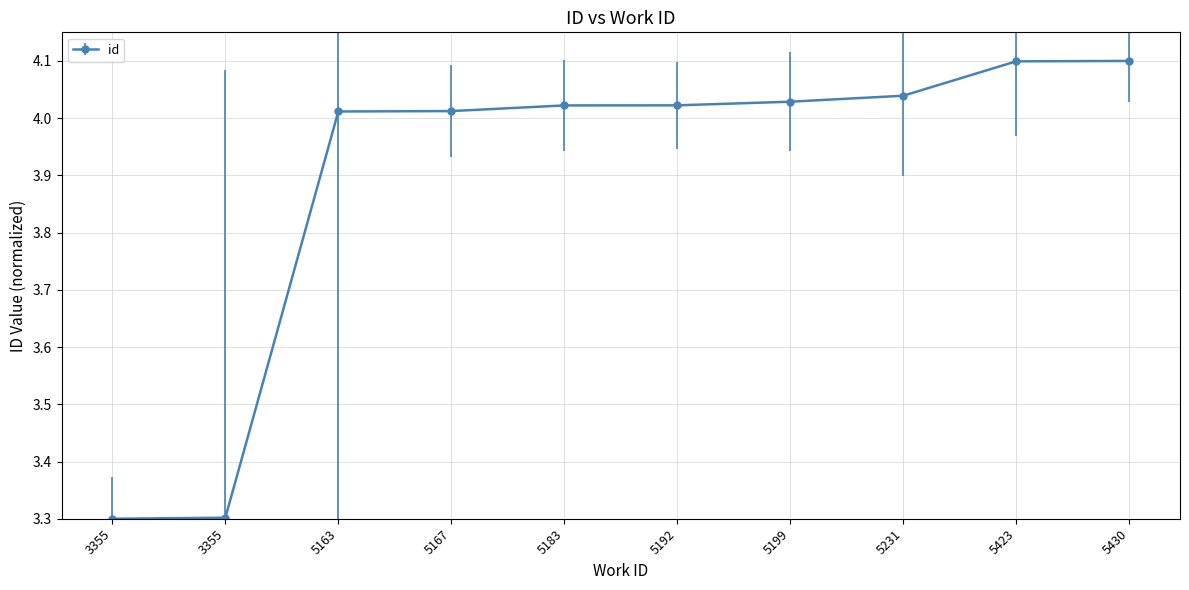

What is the difference between the maximum and minimum values?

0.8